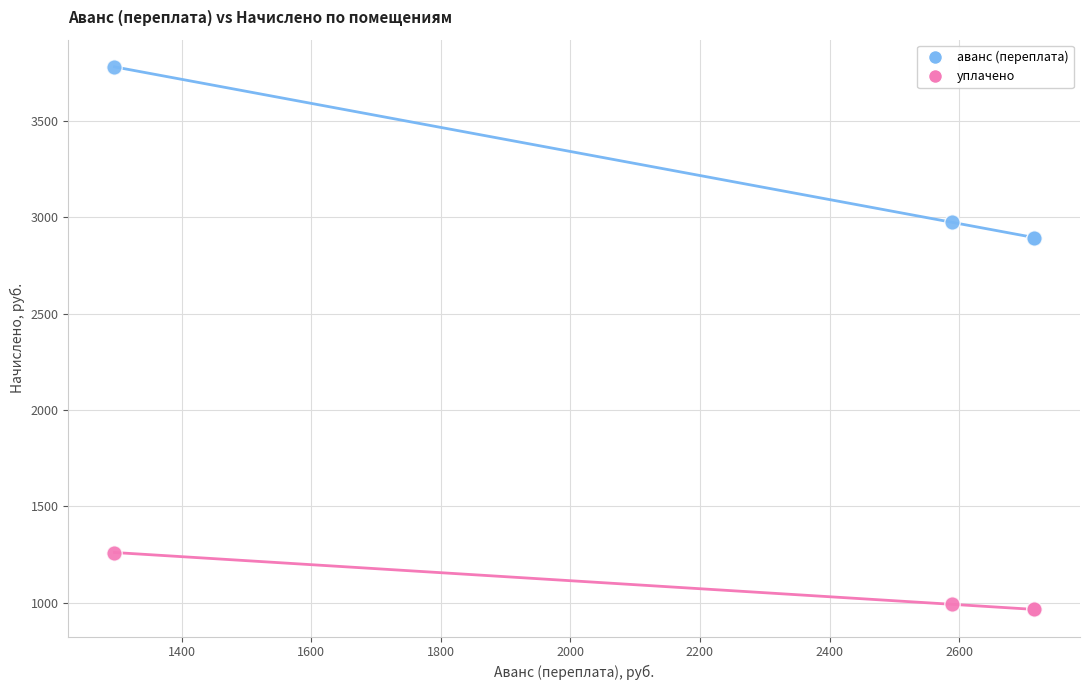

What are all the series names shown in the legend?

аванс (переплата), уплачено